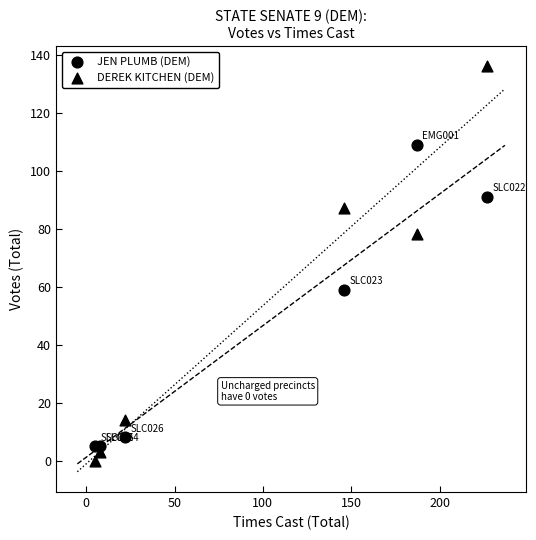

How many points are shown in the scatter plot?

12